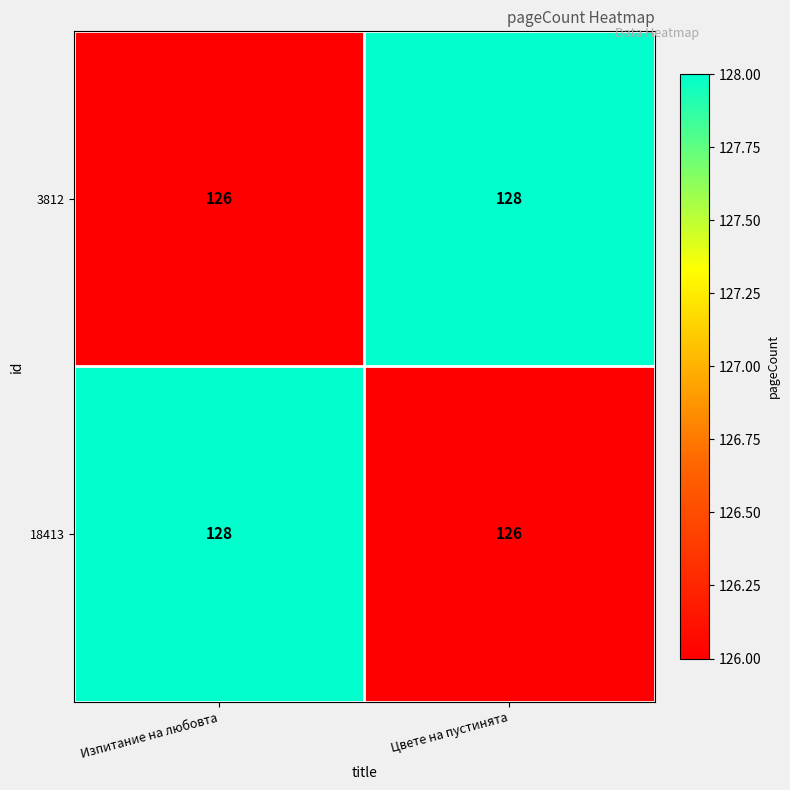

What is the total value across all series at Изпитание на любовта?

254